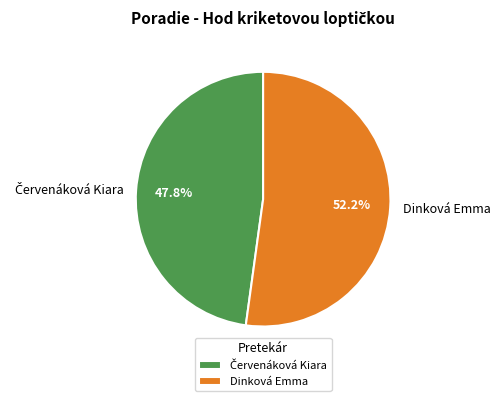

Which category has the biggest portion of the pie?

Dinková Emma